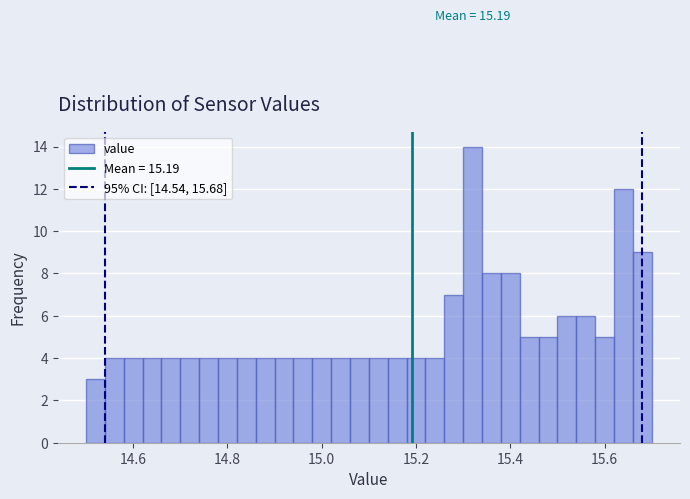

Around what value on the x-axis is the tallest bar? Give the approximate position of its centre, as read against the axis.

15.32